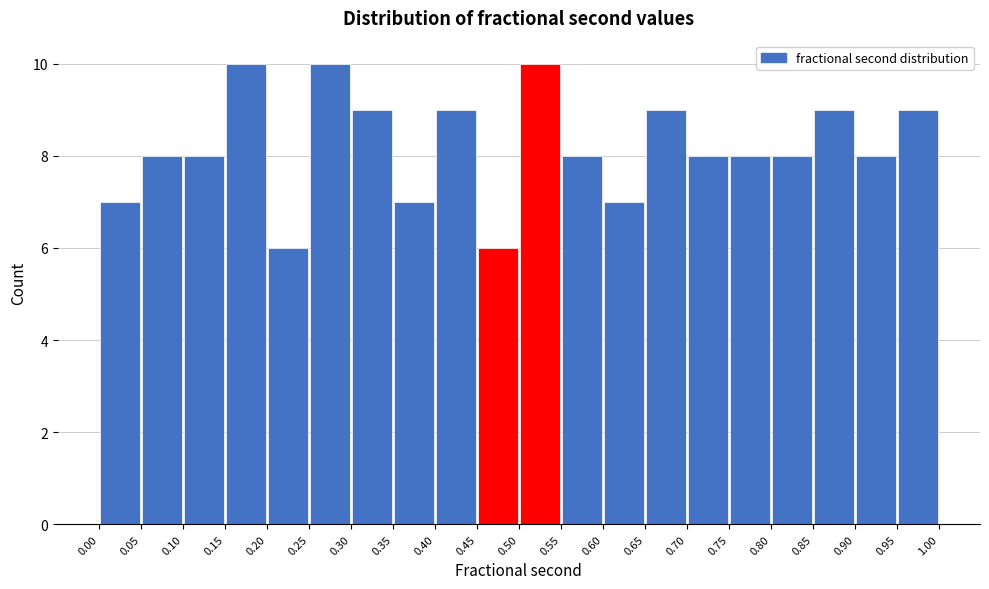

How tall is the bar that spans 0.85 to 0.90 on the x-axis? The values are not printed on the chart, so give them approximately, as read against the axis.

9